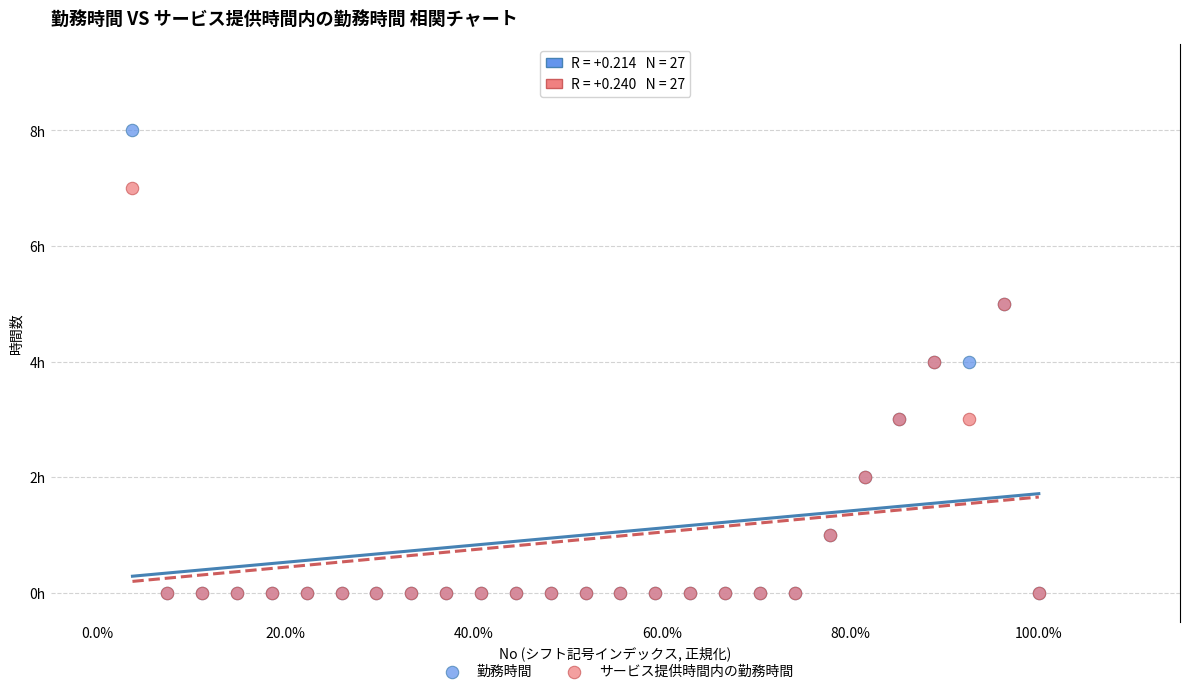

Which series has the widest spread of Y values?

勤務時間